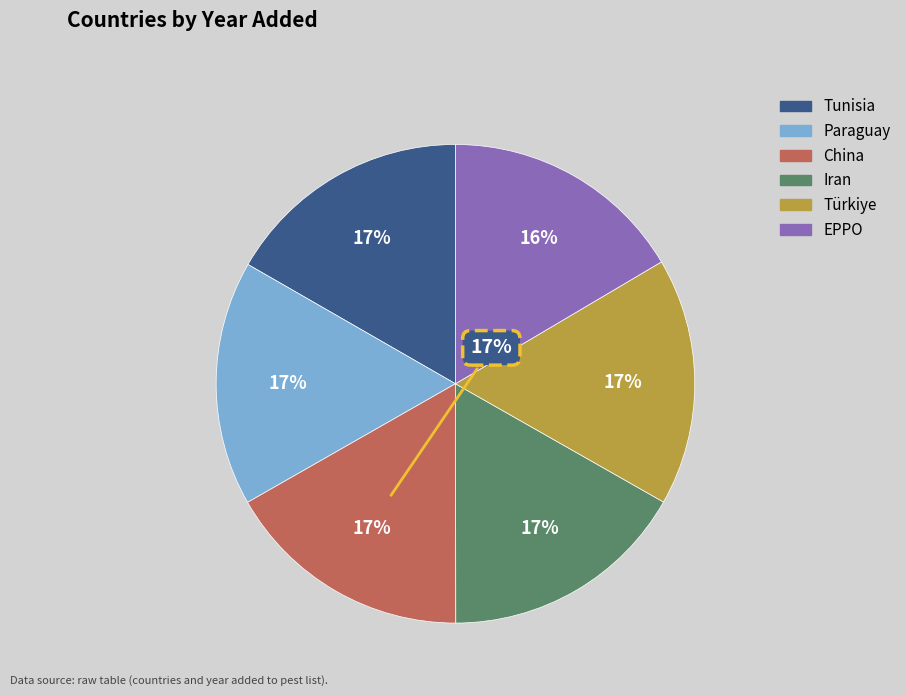

Count the number of slices in the pie.

6